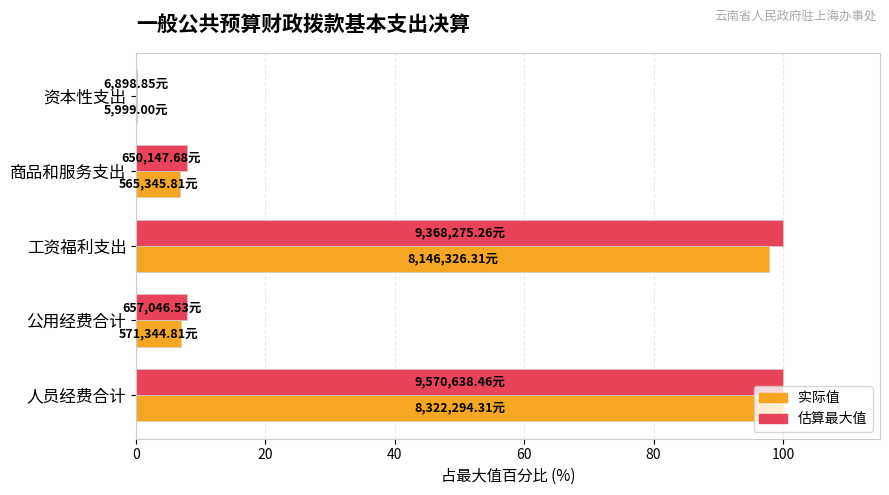

What is the total value across all series at 工资福利支出?

197.9